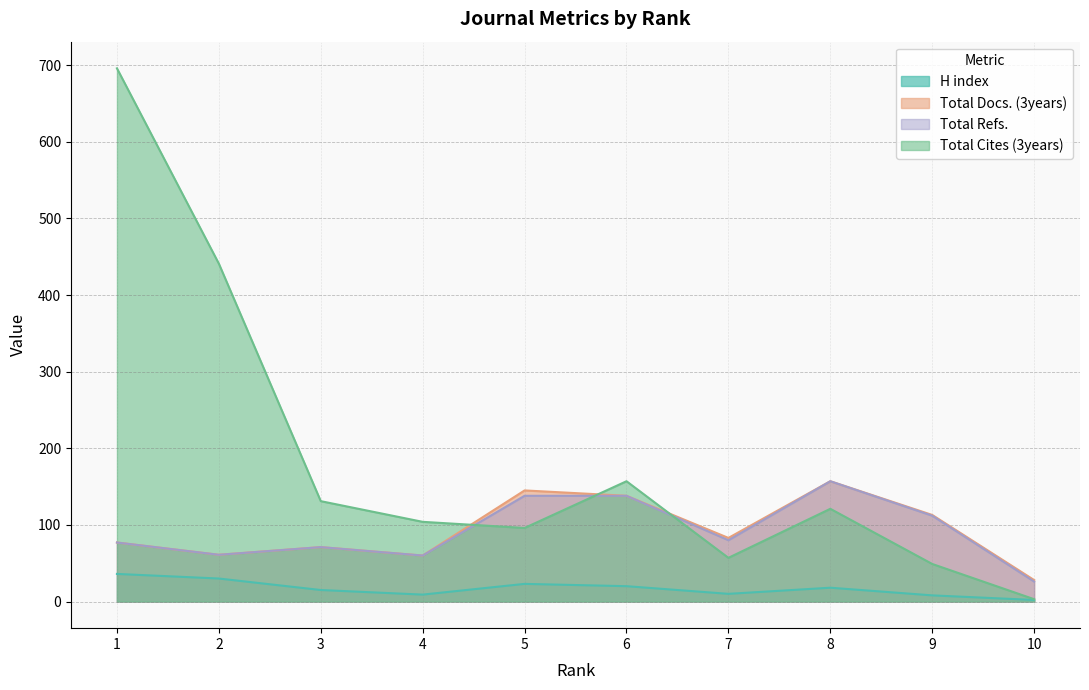

Reading left to right, what are all the values shown in this chart?

H index: 36	30	15	9	23	20	10	18	8	2
Total Docs. (3years): 77	61	71	60	145	138	83	157	113	28
Total Refs.: 77	61	71	60	138	138	80	157	112	26
Total Cites (3years): 696	441	131	104	96	157	57	121	49	3